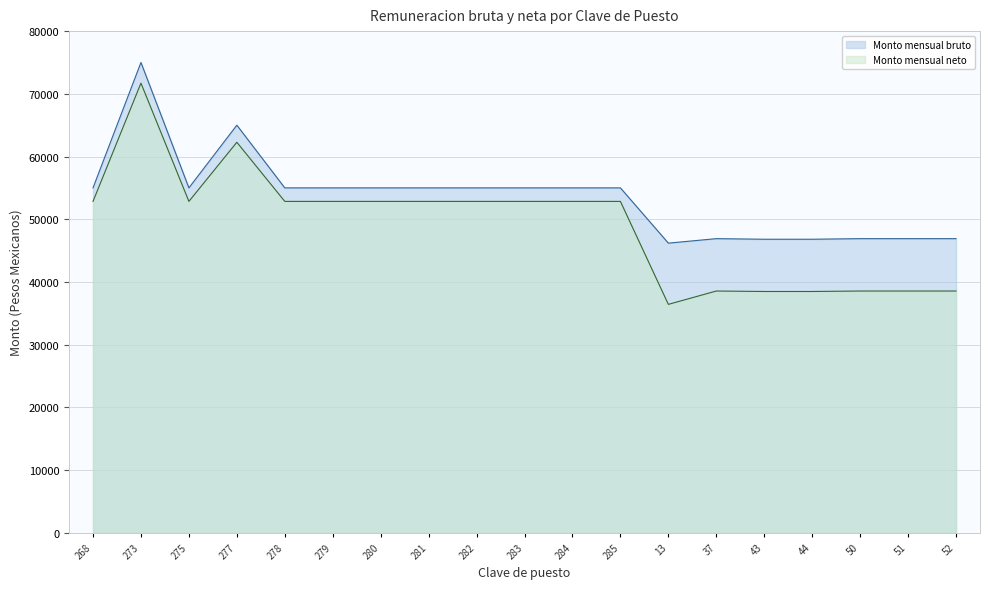

What is the label of the 4th point from the left?

277